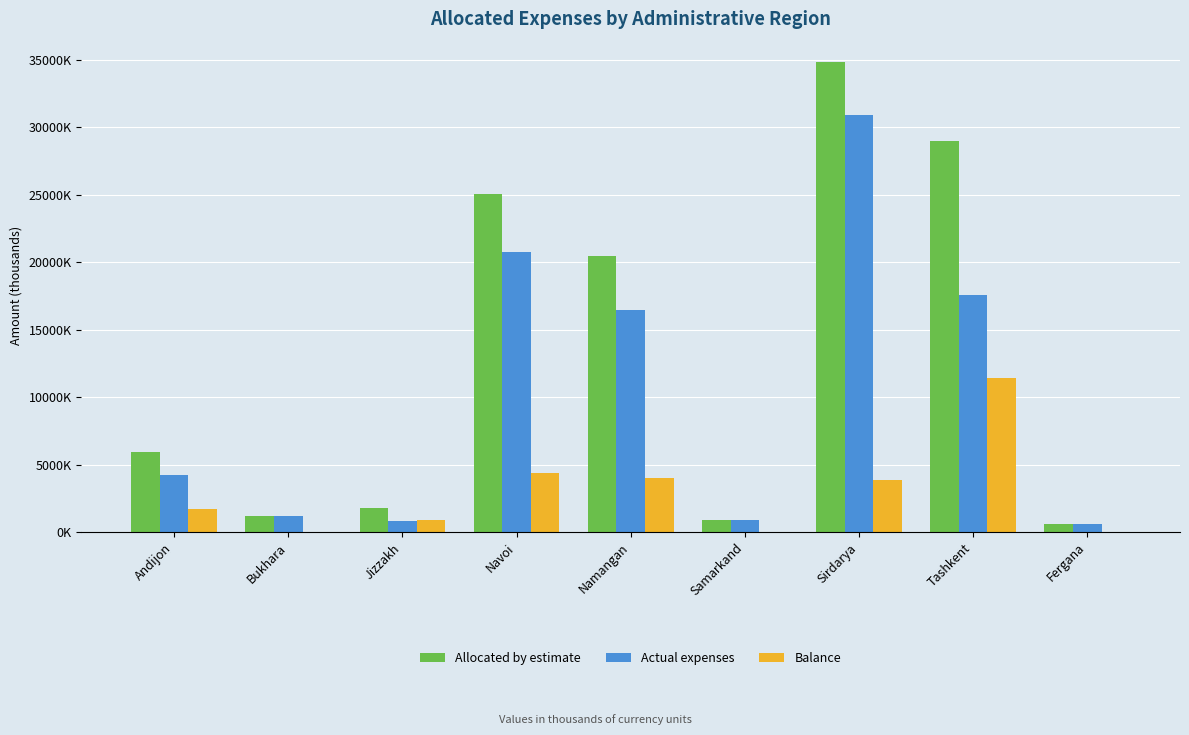

What is the greatest value displayed?

34803.4